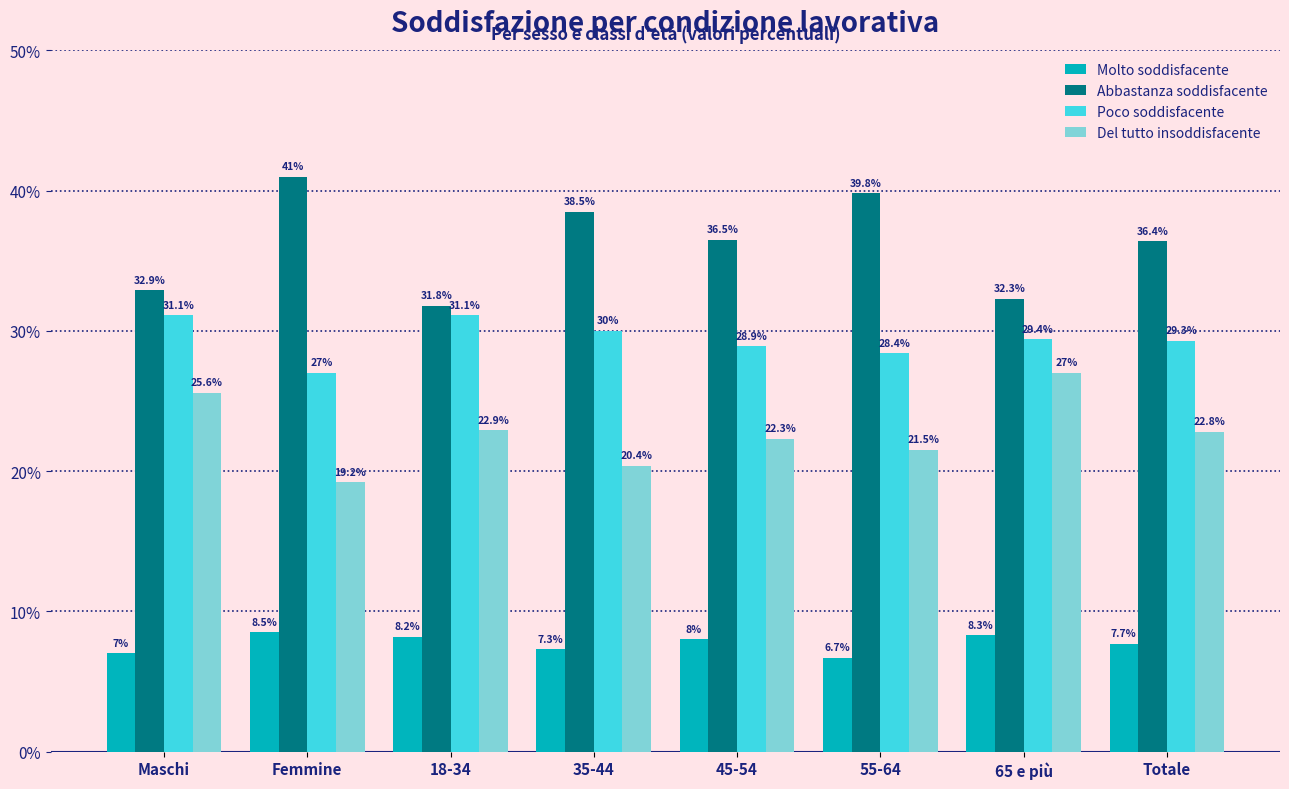

At which label does Molto soddisfacente first exceed 8?

Femmine